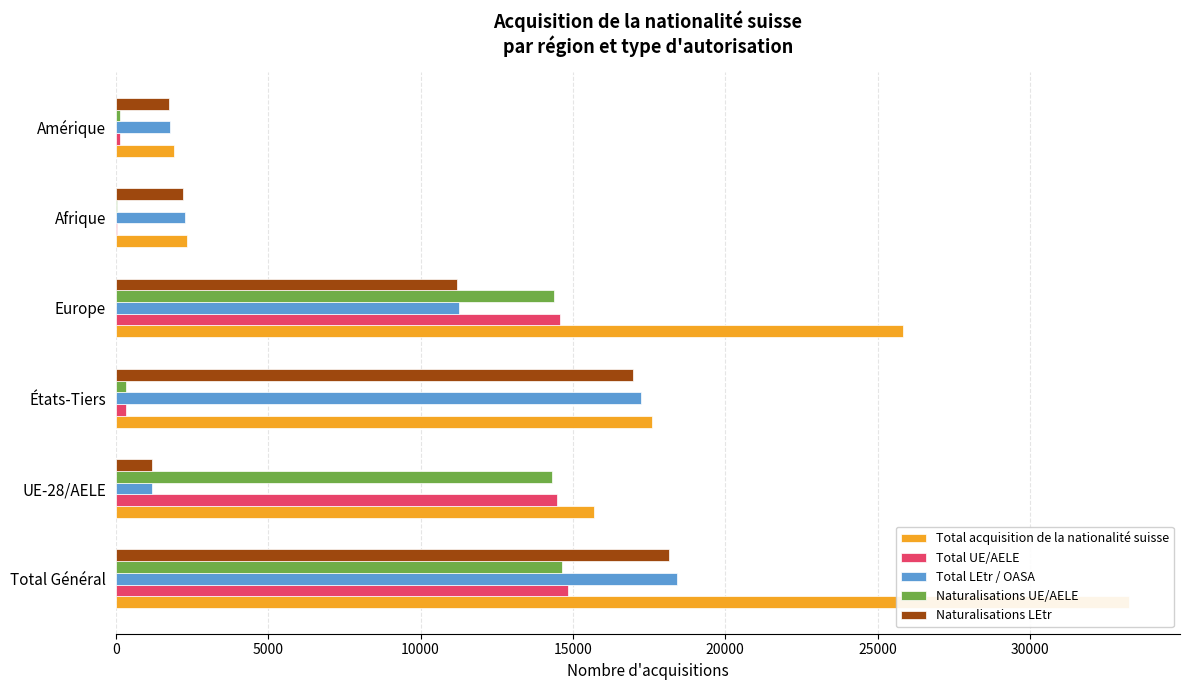

What is the total value across all series at 5000?

46828